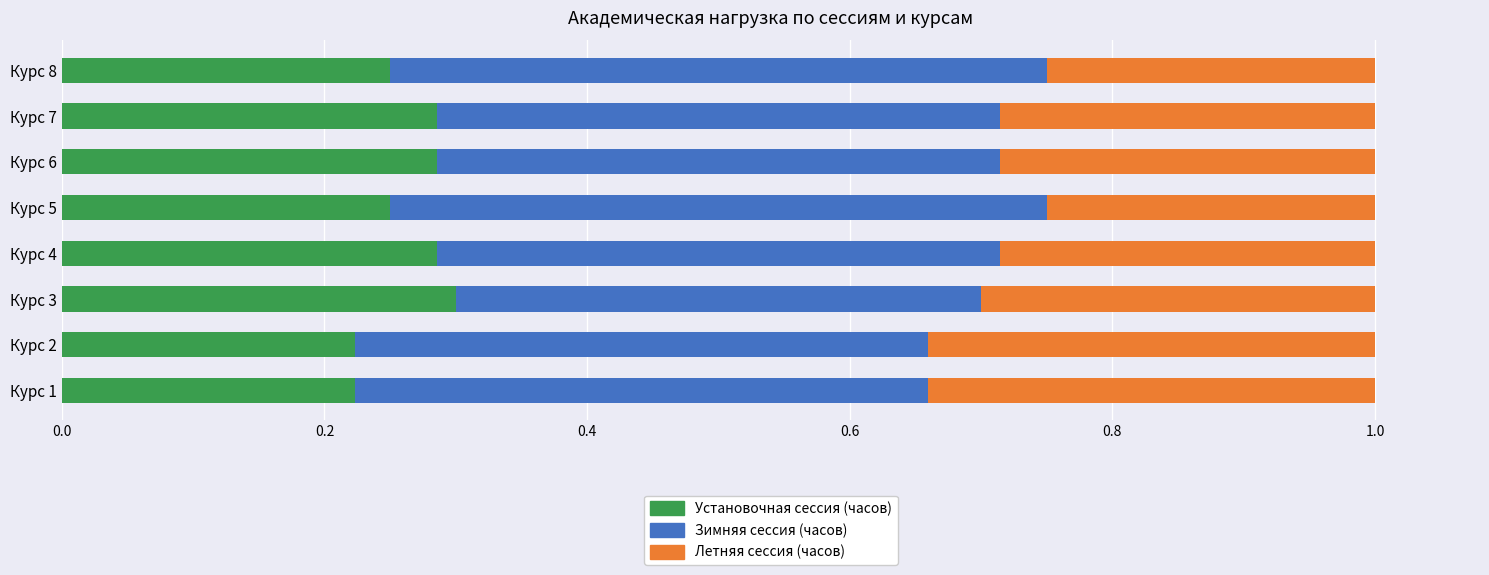

How many Установочная сессия (часов) values are between 0 and 1?

8